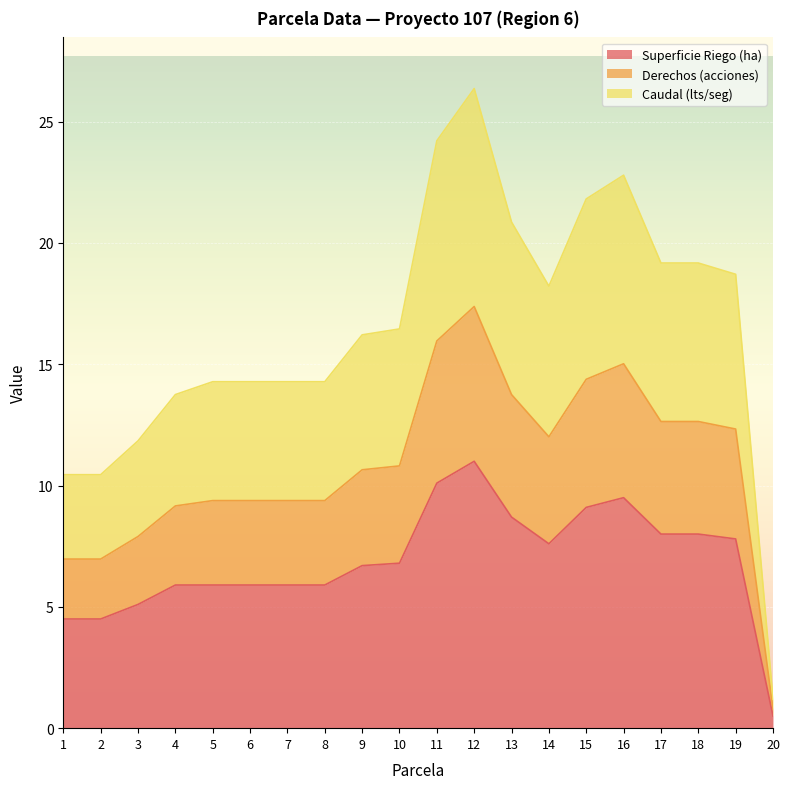

How many categories are shown in the chart?

20